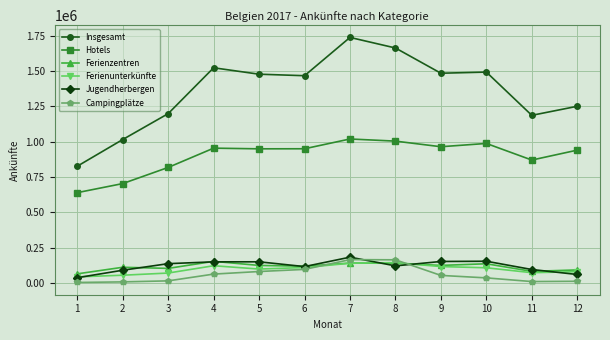

What is the value of the Ferienzentren point at the 3rd from the left?

104934